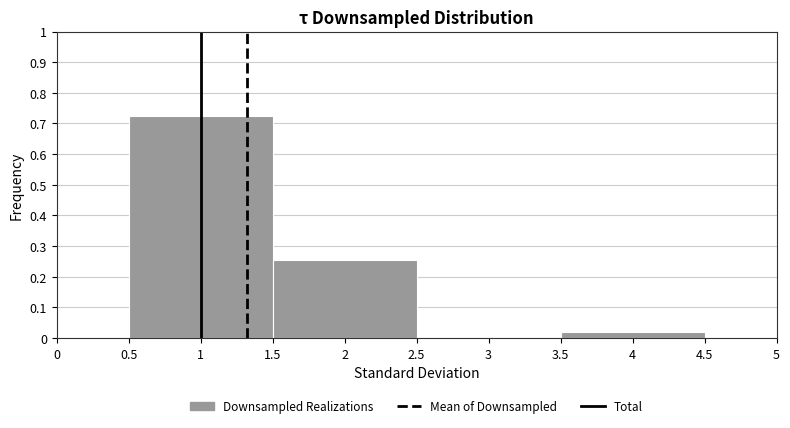

Which range on the x-axis has the tallest bar?

0.5 to 1.5